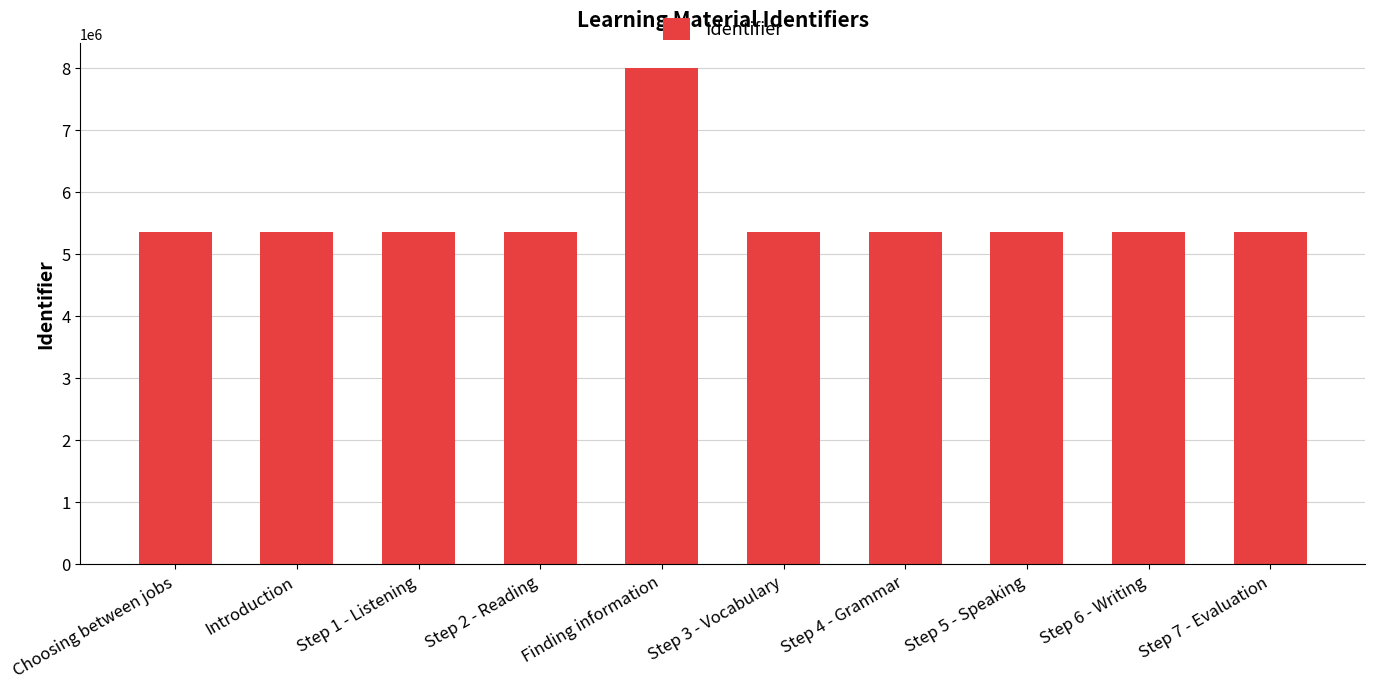

What is the smallest value displayed?

5359001